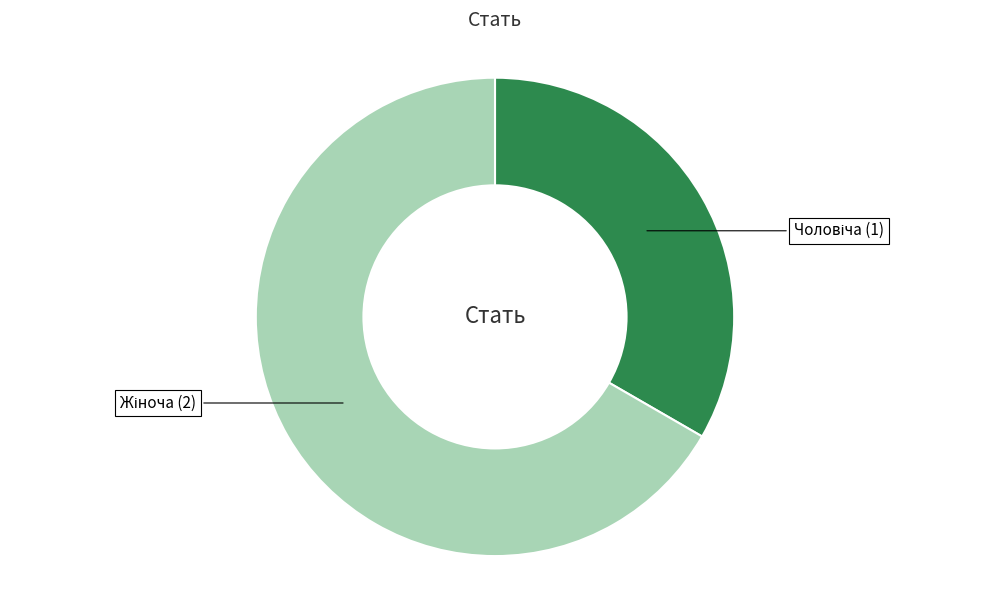

Count the number of slices in the pie.

2